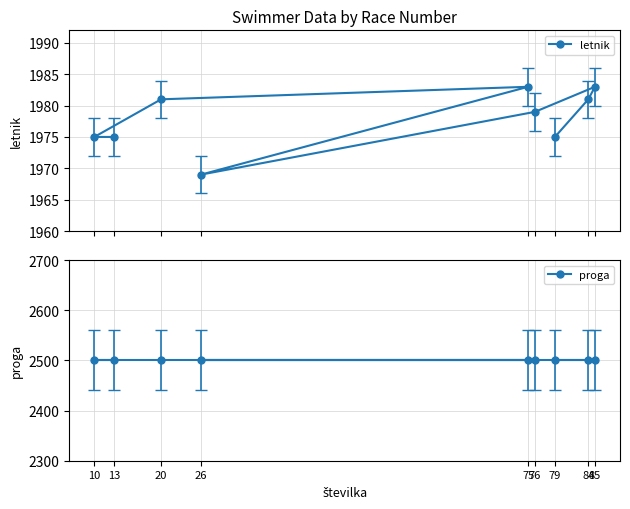

Which series changed the most between 20 and 75?

letnik